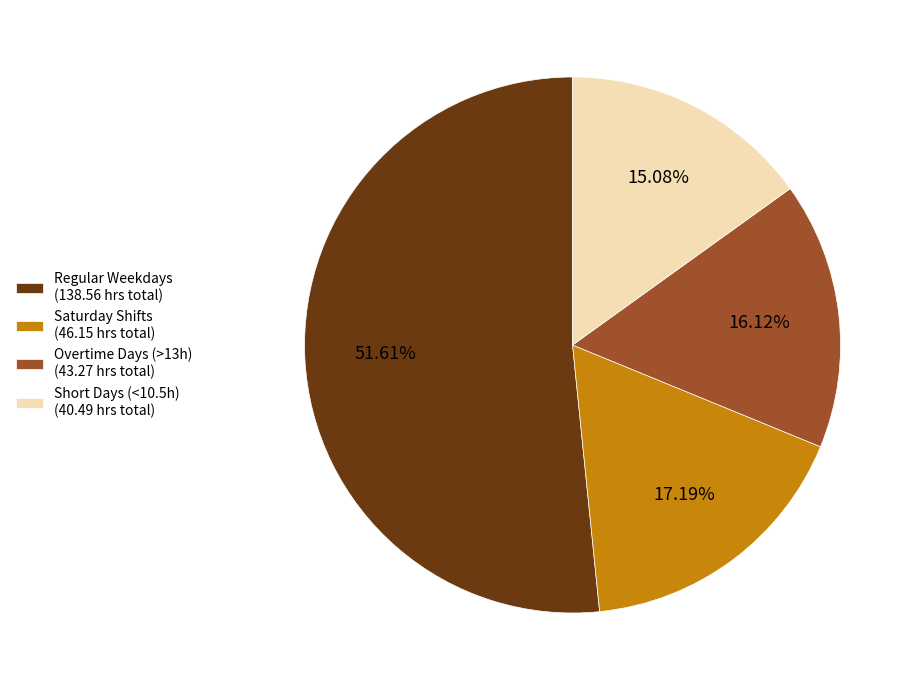

How many segments does this pie chart have?

4